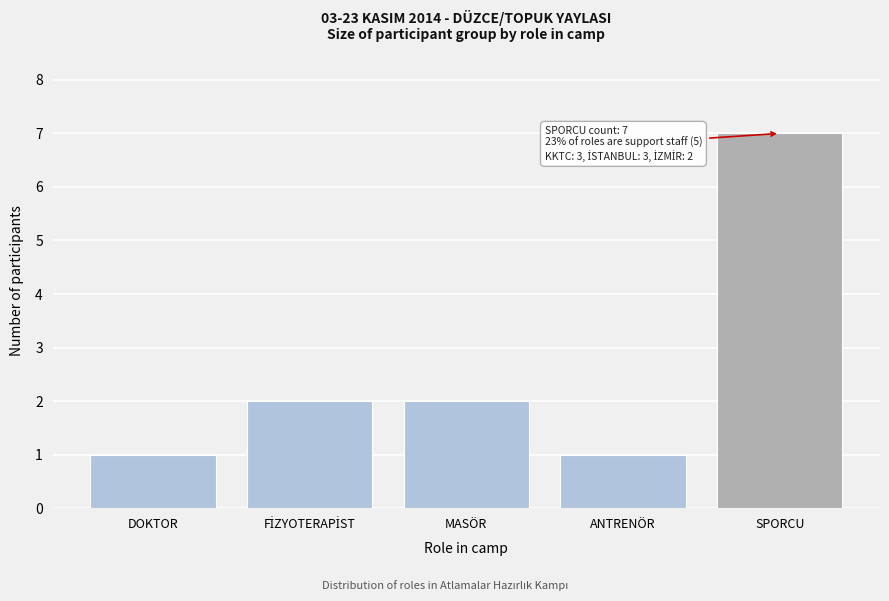

Reading left to right, transcribe all the data shown in this chart.

1	2	2	1	7